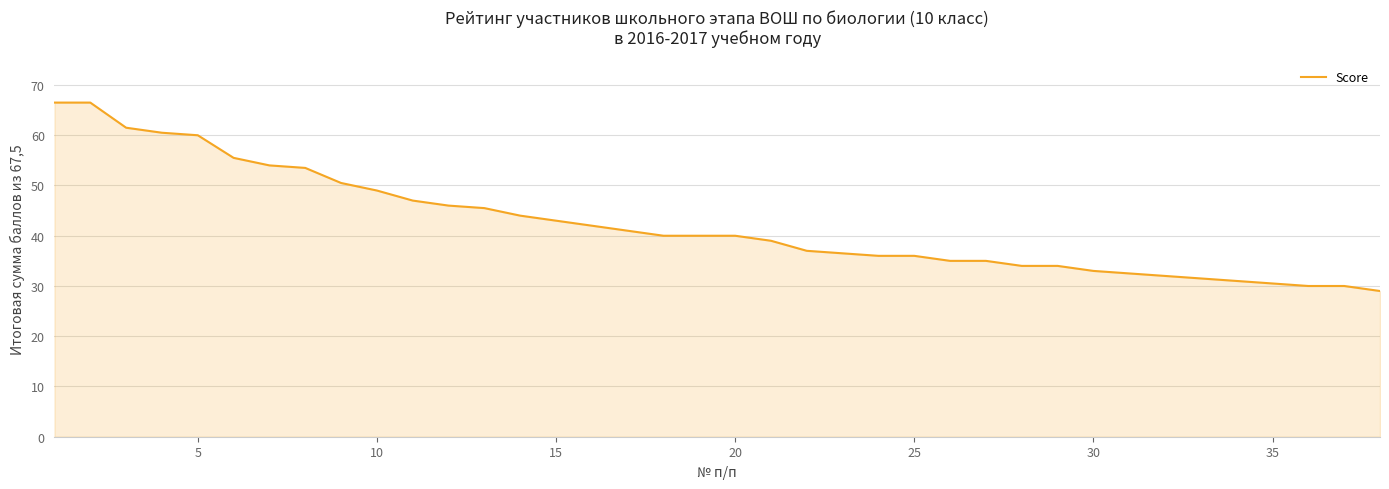

What is the greatest value displayed?

66.5